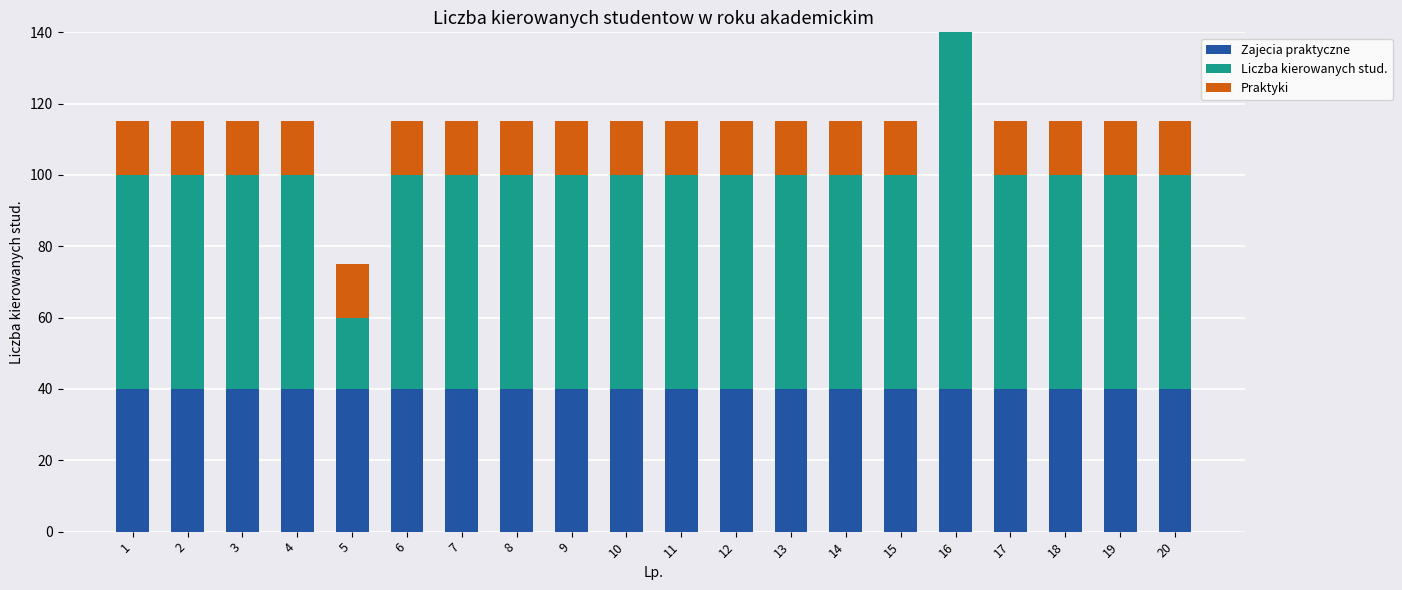

Between 17 and 18, which is larger?

17